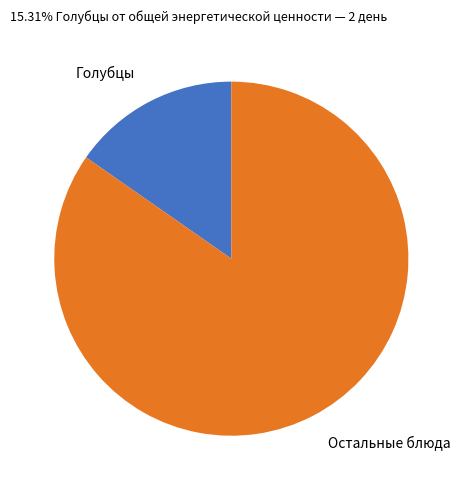

Is there any slice that represents more than half of the pie?

Yes